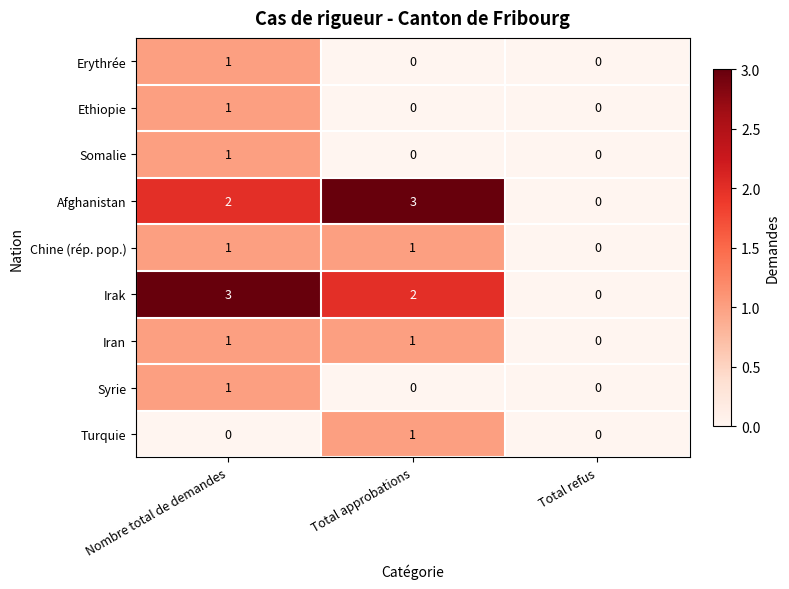

Which category has the highest value in the Turquie series?

Total approbations